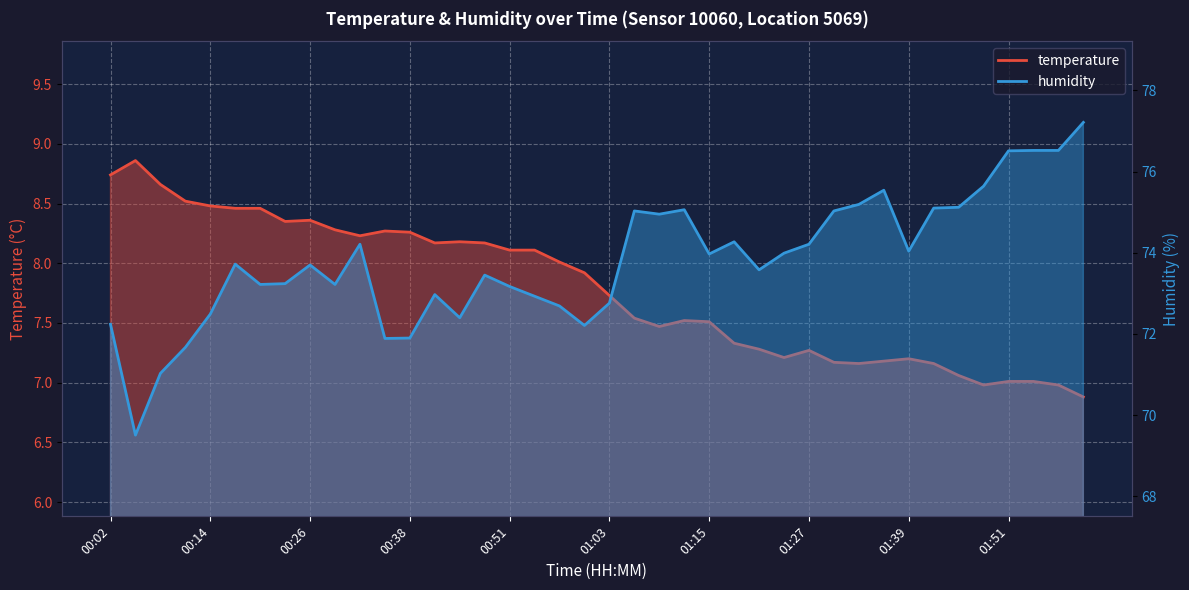

At 01:30, list the series in order from largest to smallest.

humidity, temperature